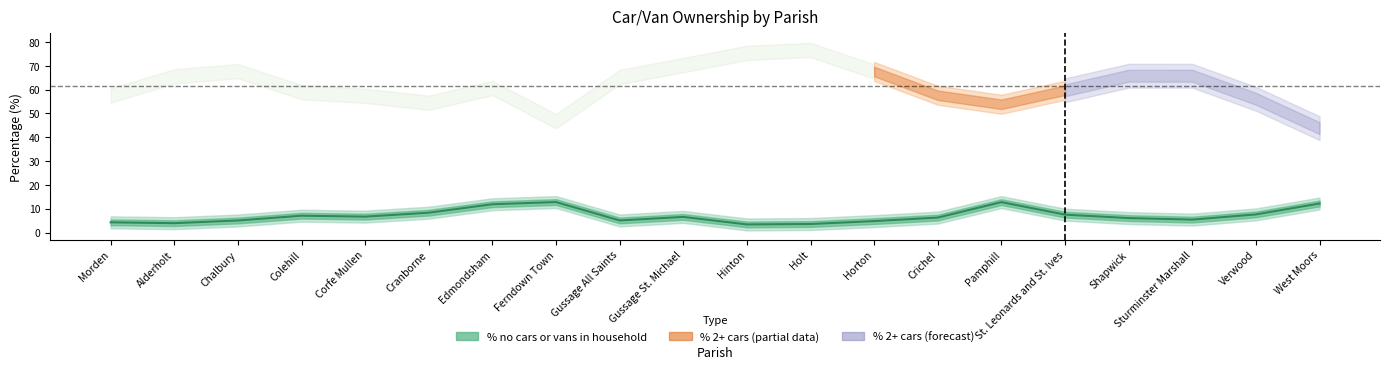

The value at Shapwick is 38.9. True or false?

False